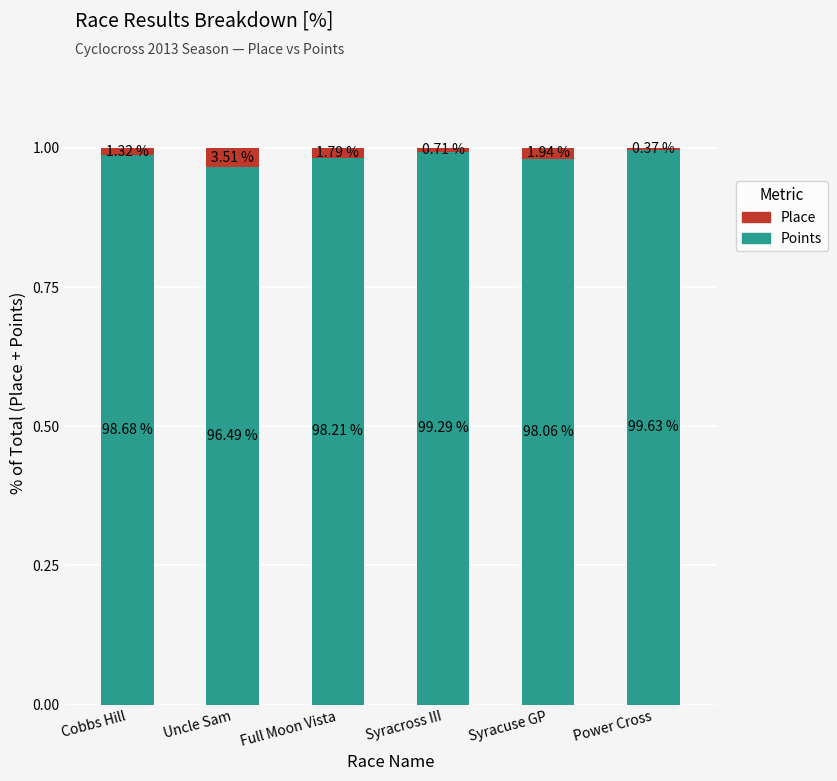

Which category has the highest value in the Points series?

Power Cross